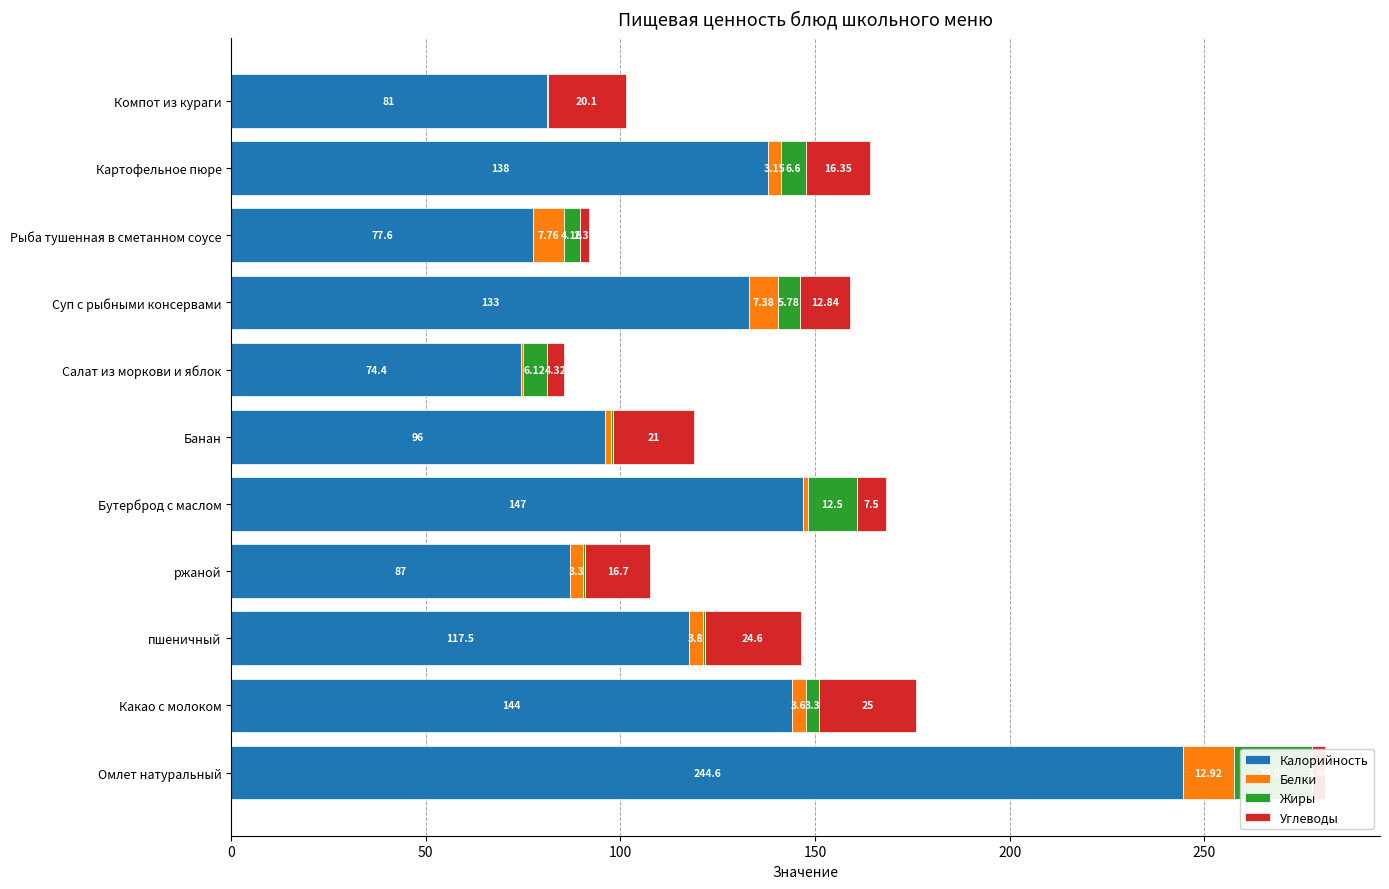

Which series changed the most between Какао с молоком and Картофельное пюре?

Углеводы